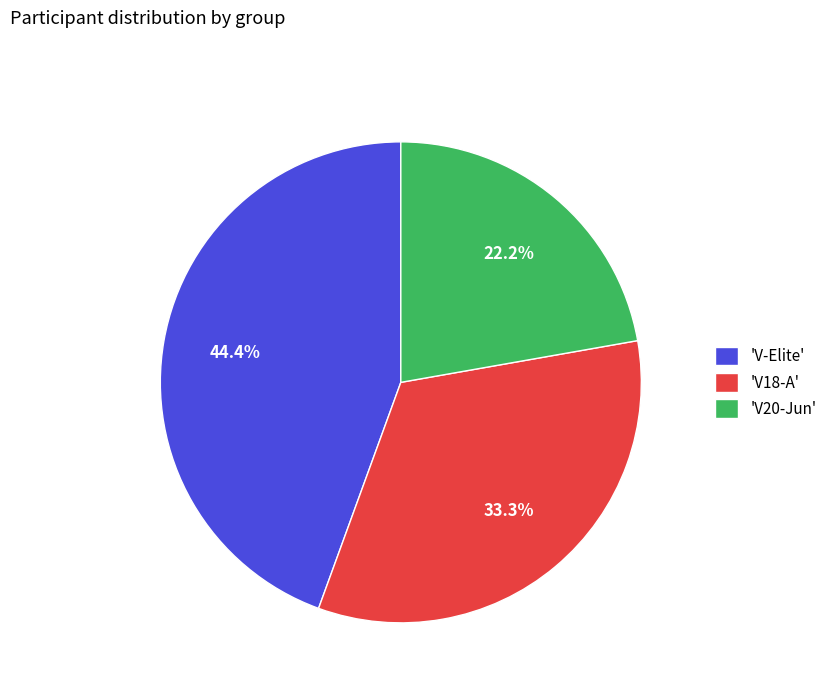

Does 'V-Elite' account for over 50% of the chart?

No